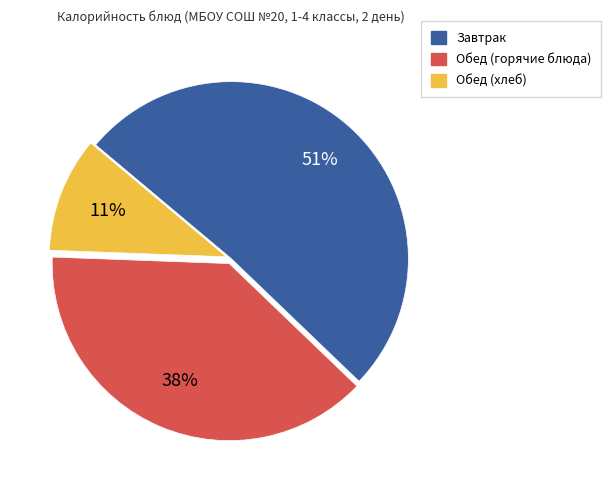

Is there any slice that represents more than half of the pie?

Yes